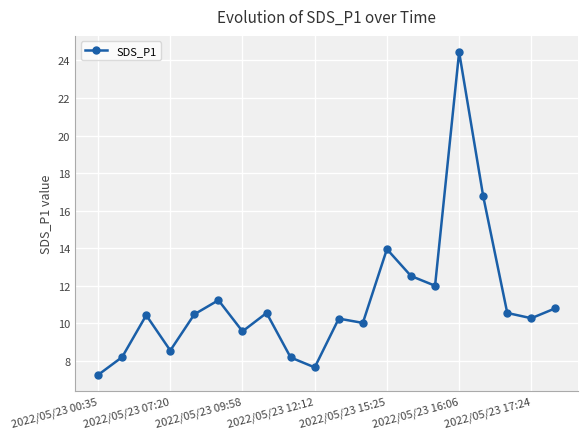

True or false: the data has more than 2 interior local peaks.

True